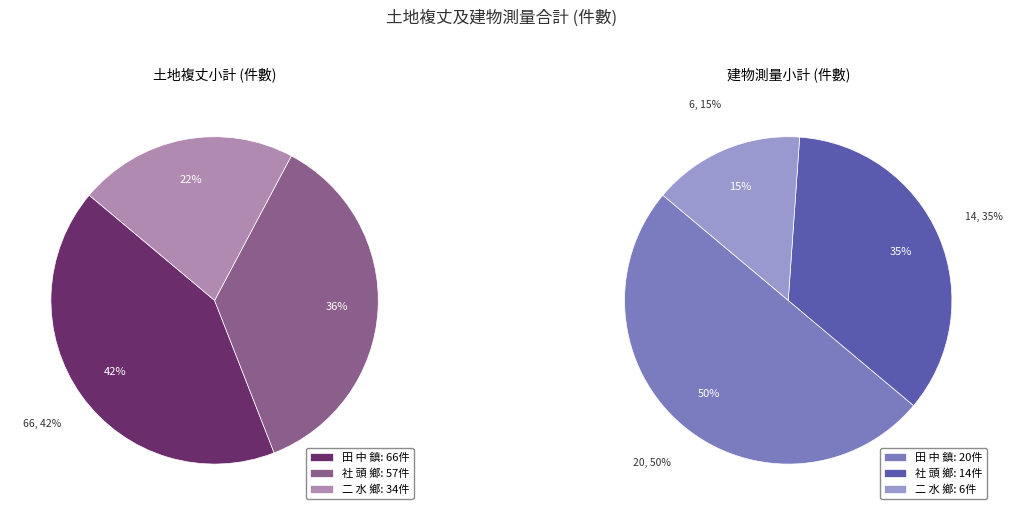

To the nearest percent, what portion does 二 水 鄉 represent?

15%